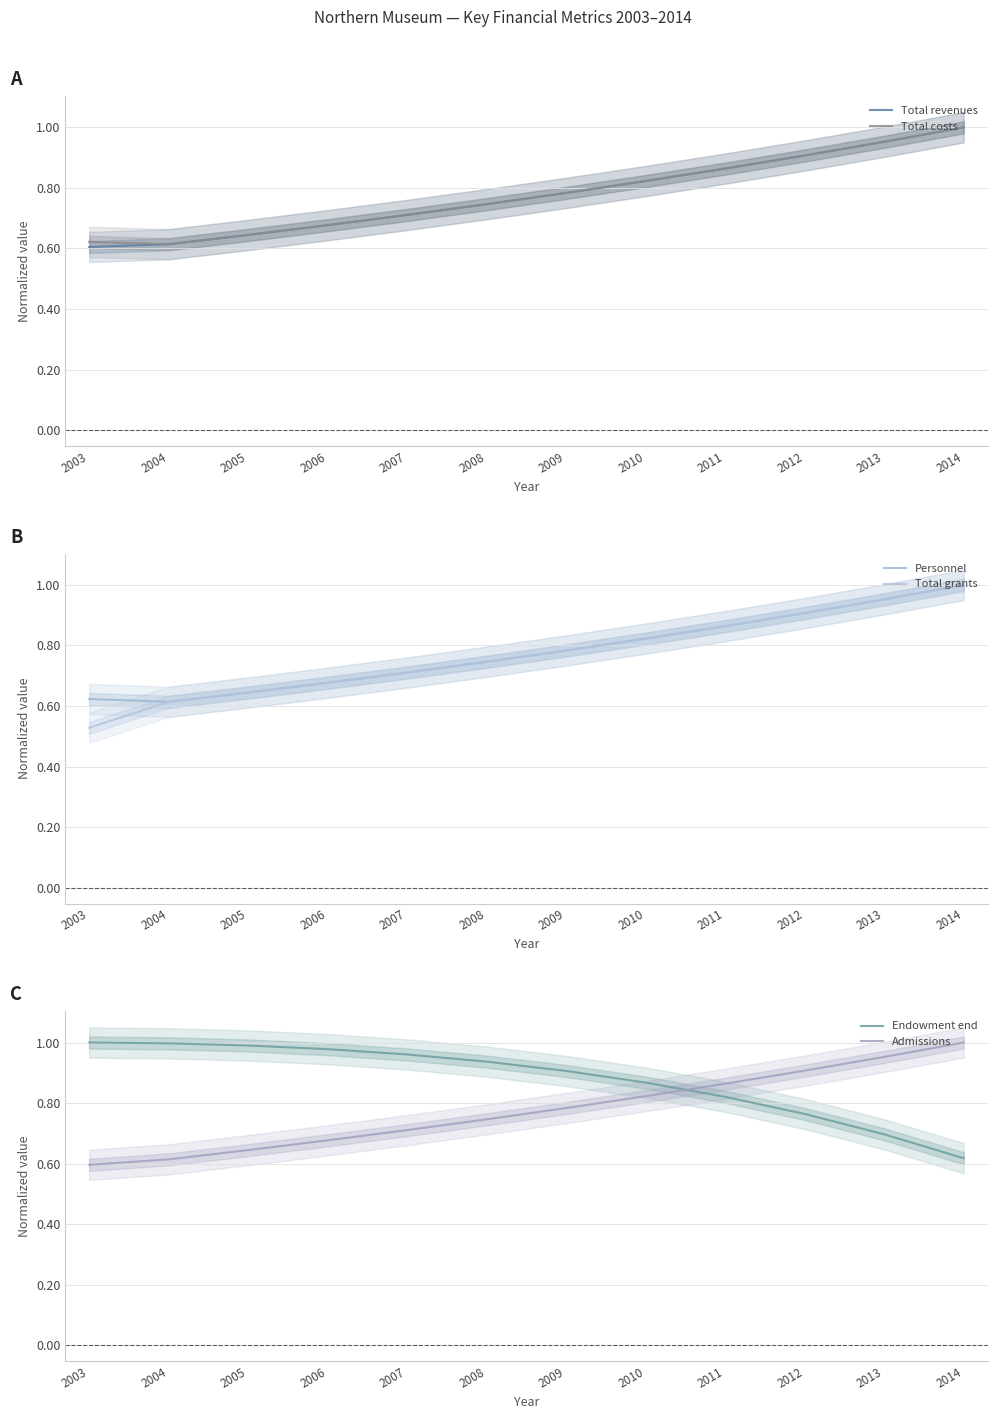

True or false: Personnel has more than 1 interior local peaks.

False